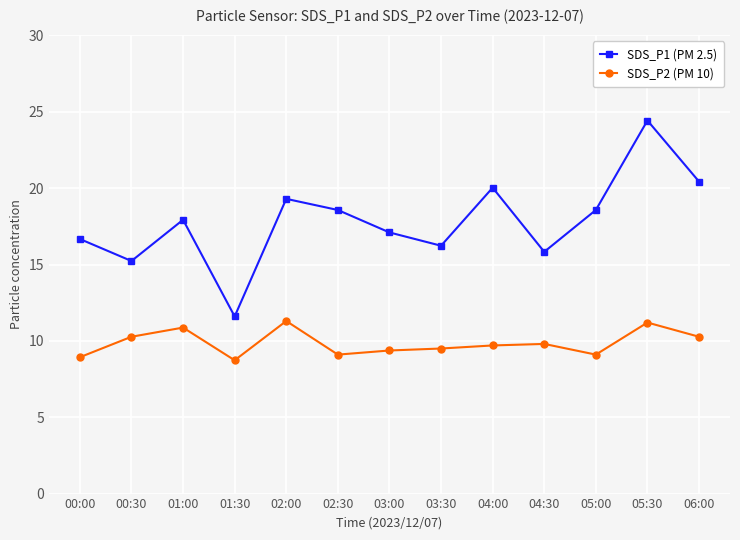

The value of SDS_P2 (PM 10) at 06:00 is 16.4. True or false?

False